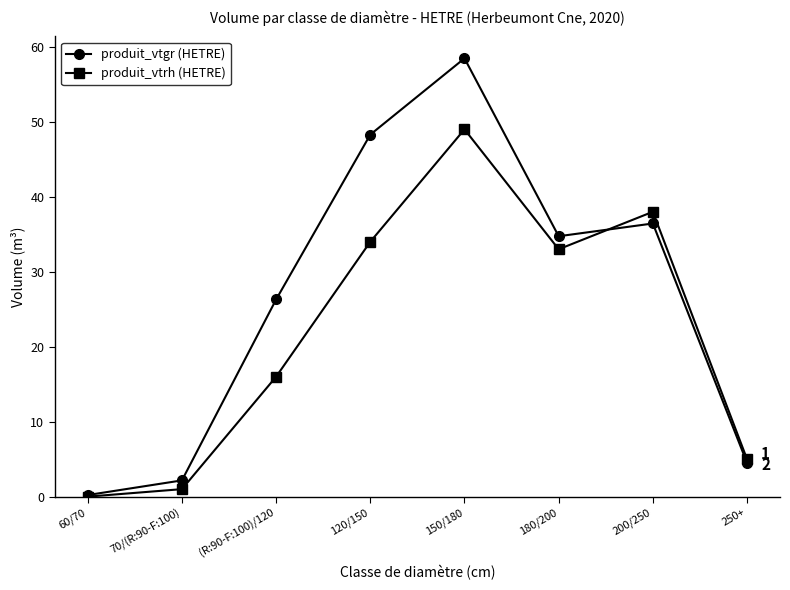

What is the label of the 7th point from the right?

70/(R:90-F:100)